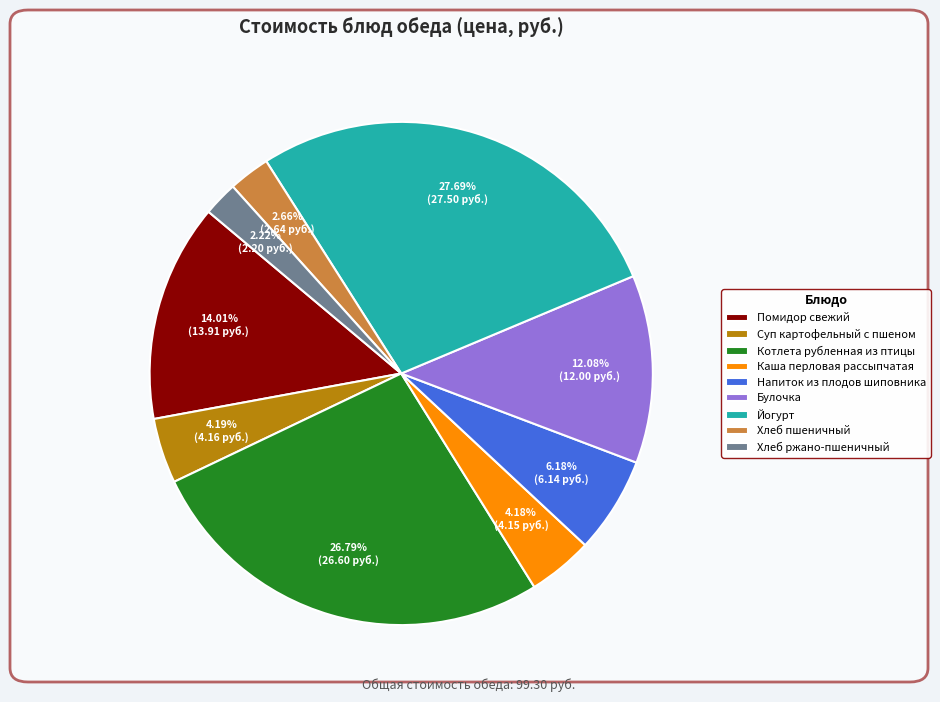

Is Суп картофельный с пшеном the majority of the pie?

No